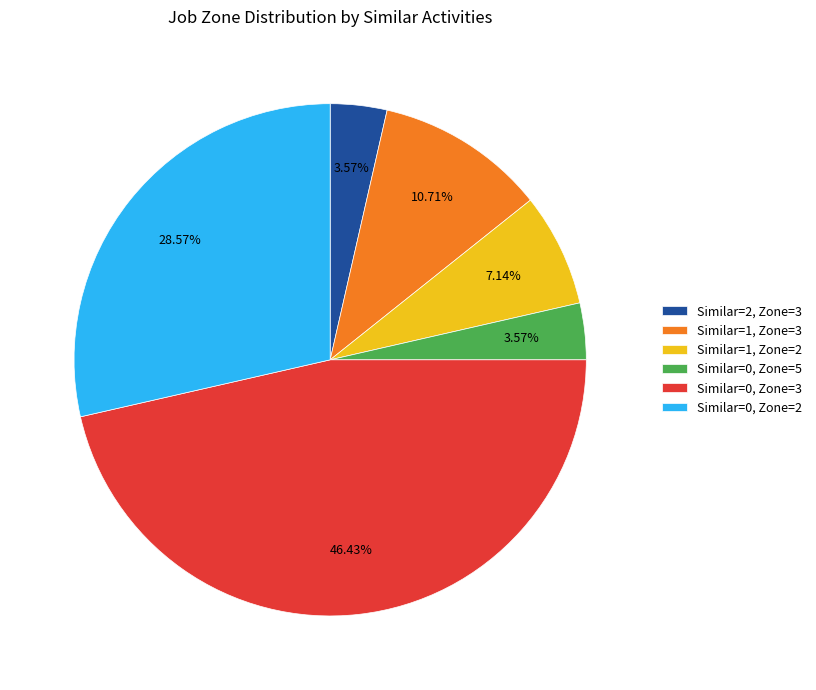

Does Similar=0, Zone=2 account for over 50% of the chart?

No